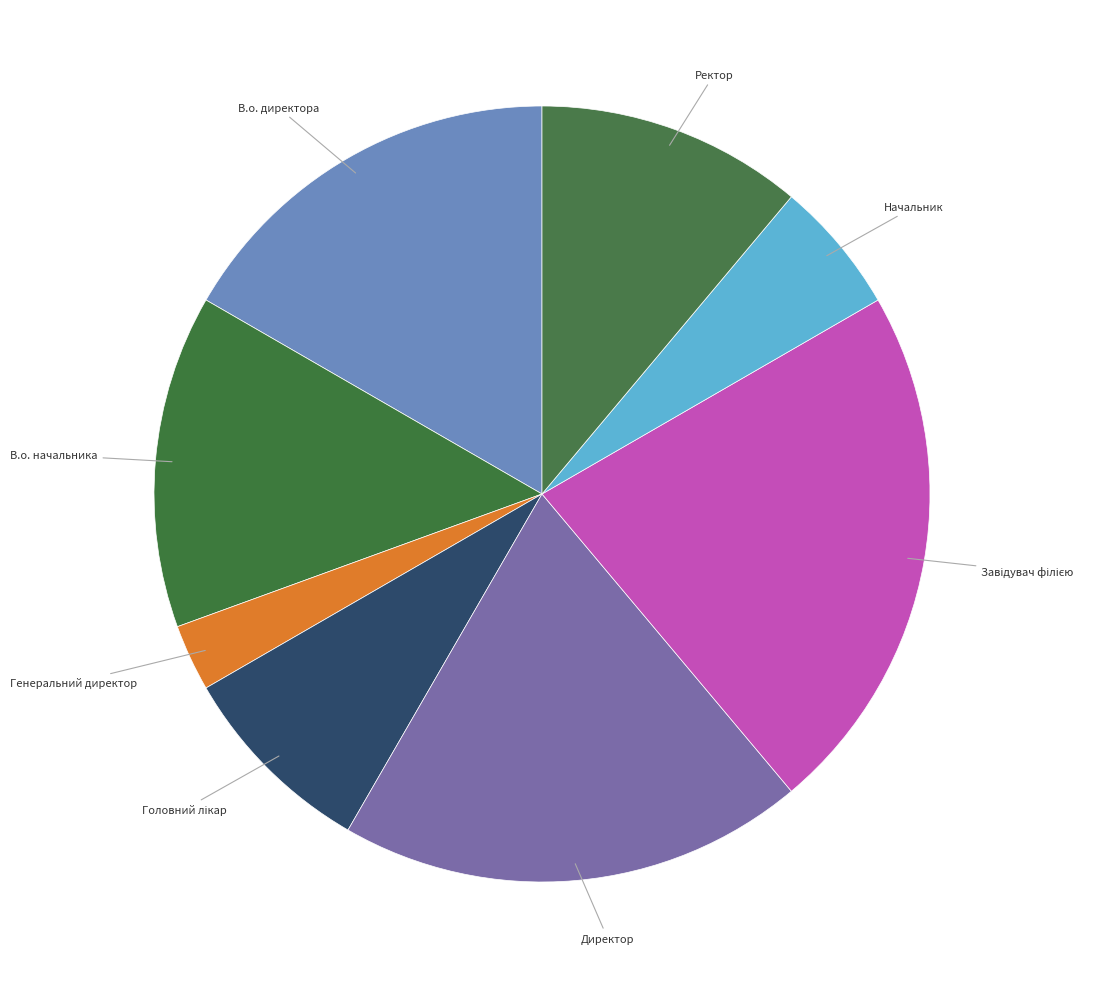

Does Ректор account for over 50% of the chart?

No